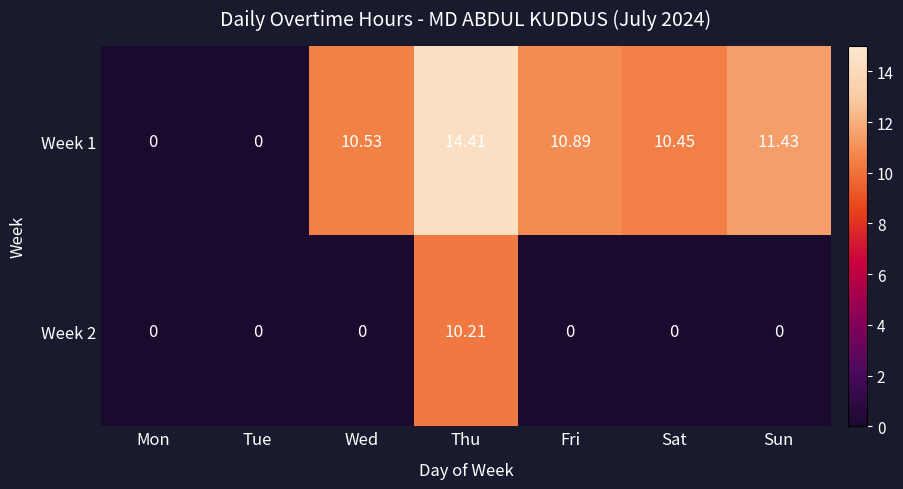

Between Mon and Thu, which series saw the biggest shift?

Week 1